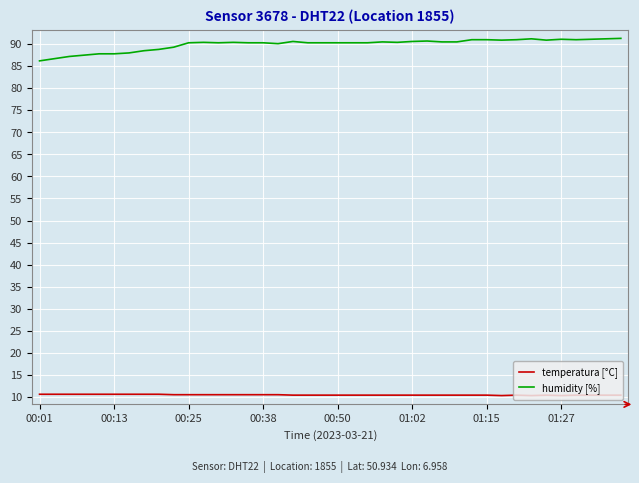

Which series has the largest total across all categories?

humidity [%]